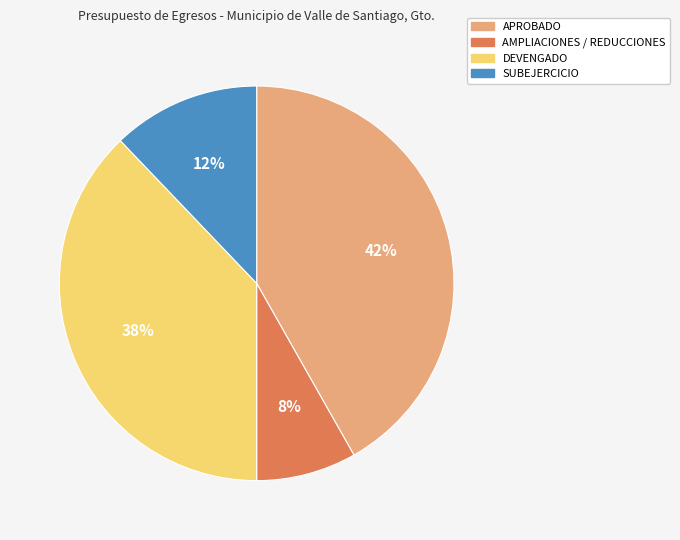

Which category has the biggest portion of the pie?

APROBADO